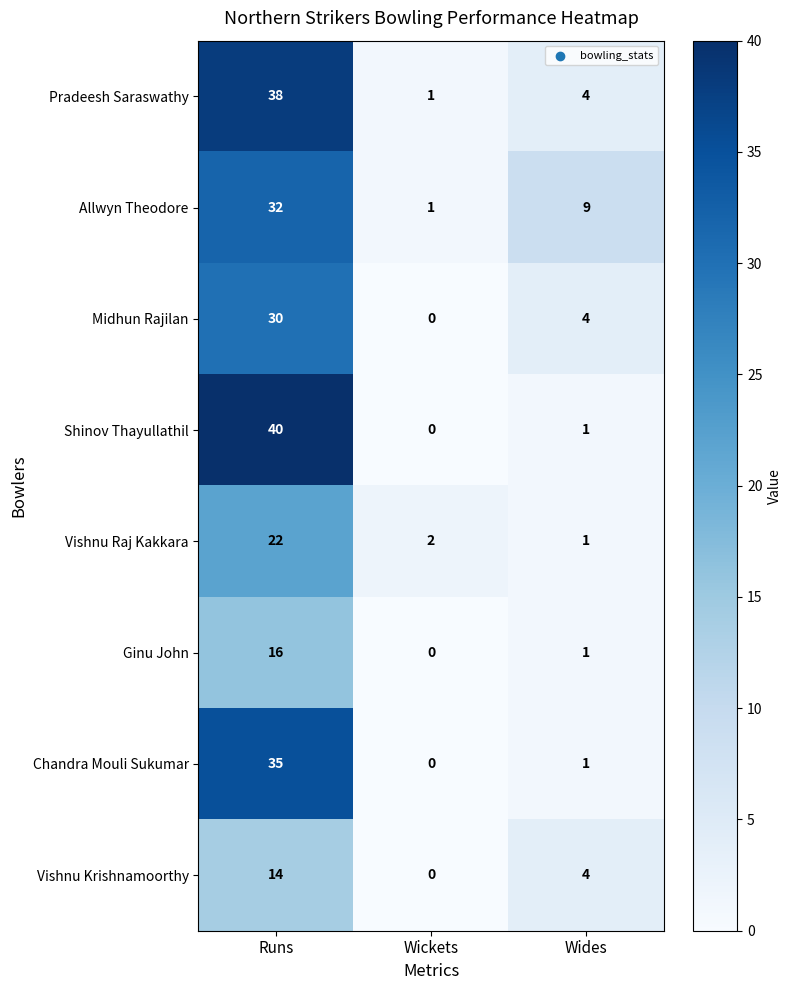

Count the number of data series in this chart.

8